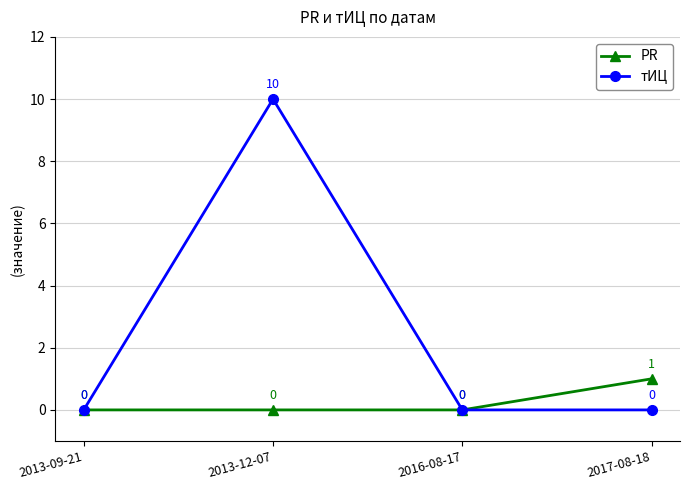

What is the label of the 2nd point from the right?

2016-08-17